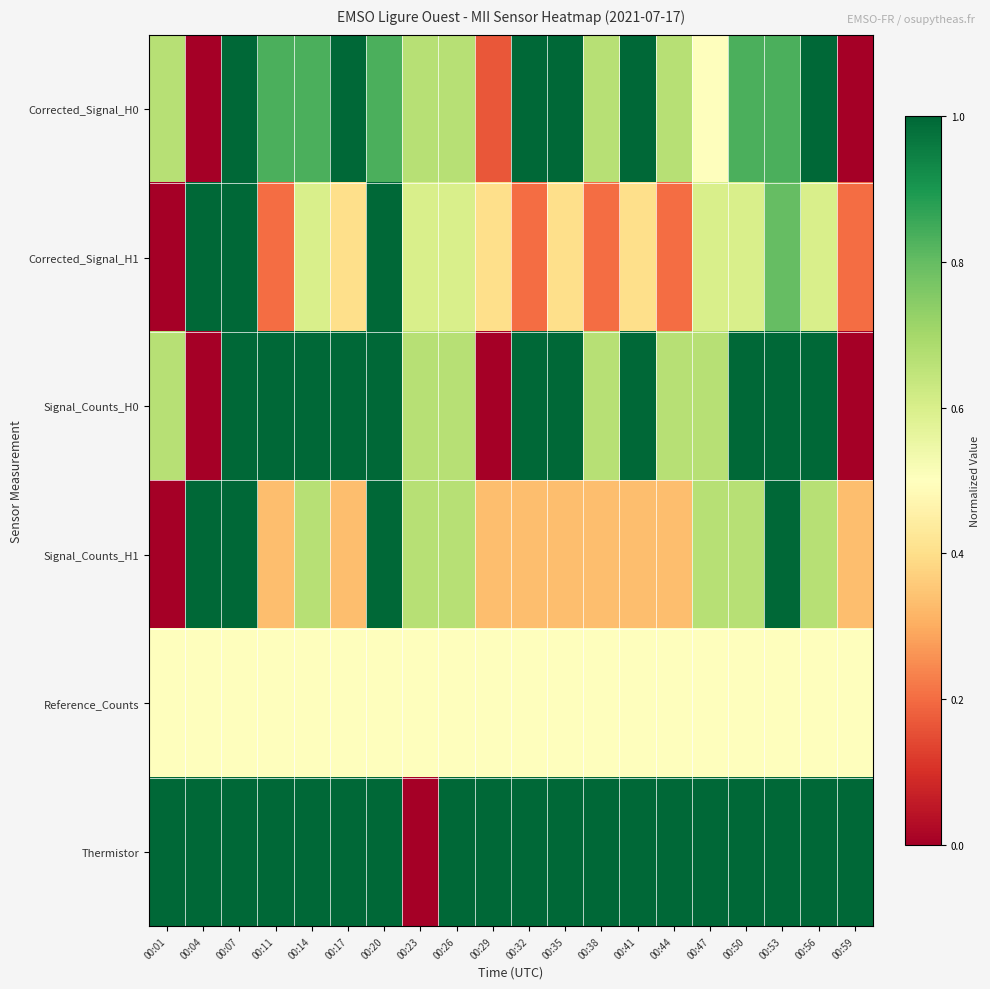

Reading left to right, transcribe all the data shown in this chart.

Corrected_Signal_H0: 00:01=0.7	00:04=0.0	00:07=1.0	00:11=0.8	00:14=0.8	00:17=1.0	00:20=0.8	00:23=0.7	00:26=0.7	00:29=0.2	00:32=1.0	00:35=1.0	00:38=0.7	00:41=1.0	00:44=0.7	00:47=0.5	00:50=0.8	00:53=0.8	00:56=1.0	00:59=0.0
Corrected_Signal_H1: 00:01=0.0	00:04=1.0	00:07=1.0	00:11=0.2	00:14=0.6	00:17=0.4	00:20=1.0	00:23=0.6	00:26=0.6	00:29=0.4	00:32=0.2	00:35=0.4	00:38=0.2	00:41=0.4	00:44=0.2	00:47=0.6	00:50=0.6	00:53=0.8	00:56=0.6	00:59=0.2
Signal_Counts_H0: 00:01=0.7	00:04=0.0	00:07=1.0	00:11=1.0	00:14=1.0	00:17=1.0	00:20=1.0	00:23=0.7	00:26=0.7	00:29=0.0	00:32=1.0	00:35=1.0	00:38=0.7	00:41=1.0	00:44=0.7	00:47=0.7	00:50=1.0	00:53=1.0	00:56=1.0	00:59=0.0
Signal_Counts_H1: 00:01=0.0	00:04=1.0	00:07=1.0	00:11=0.3	00:14=0.7	00:17=0.3	00:20=1.0	00:23=0.7	00:26=0.7	00:29=0.3	00:32=0.3	00:35=0.3	00:38=0.3	00:41=0.3	00:44=0.3	00:47=0.7	00:50=0.7	00:53=1.0	00:56=0.7	00:59=0.3
Reference_Counts: 00:01=0.5	00:04=0.5	00:07=0.5	00:11=0.5	00:14=0.5	00:17=0.5	00:20=0.5	00:23=0.5	00:26=0.5	00:29=0.5	00:32=0.5	00:35=0.5	00:38=0.5	00:41=0.5	00:44=0.5	00:47=0.5	00:50=0.5	00:53=0.5	00:56=0.5	00:59=0.5
Thermistor: 00:01=1.0	00:04=1.0	00:07=1.0	00:11=1.0	00:14=1.0	00:17=1.0	00:20=1.0	00:23=0.0	00:26=1.0	00:29=1.0	00:32=1.0	00:35=1.0	00:38=1.0	00:41=1.0	00:44=1.0	00:47=1.0	00:50=1.0	00:53=1.0	00:56=1.0	00:59=1.0